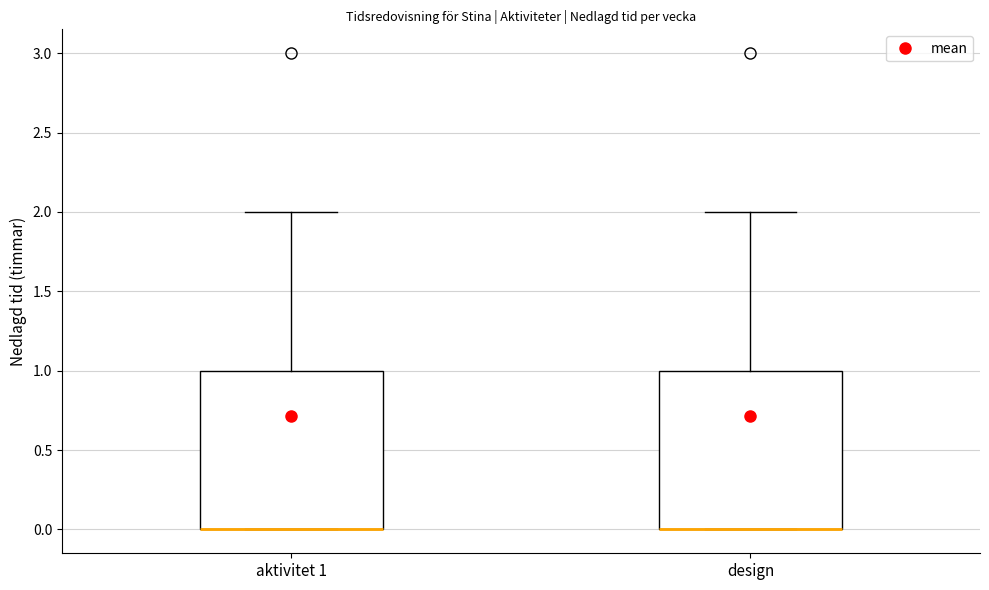

Reading left to right, transcribe this box plot: for each box, give where its median line is, the range the box spans, and where its two whiskers end, as read against the y-axis. The values are not printed on the chart, so give them approximately, as read against the axis.

aktivitet 1: median 0 (drawn on the box's lower edge), box 0 to 1, whiskers 0 to 2
design: median 0 (drawn on the box's lower edge), box 0 to 1, whiskers 0 to 2